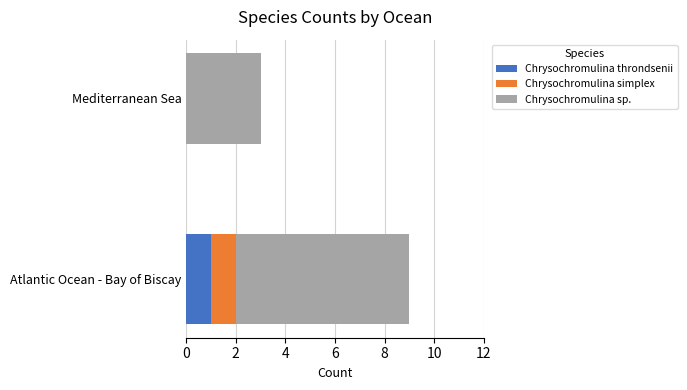

What is the total value across all series at Mediterranean Sea?

3